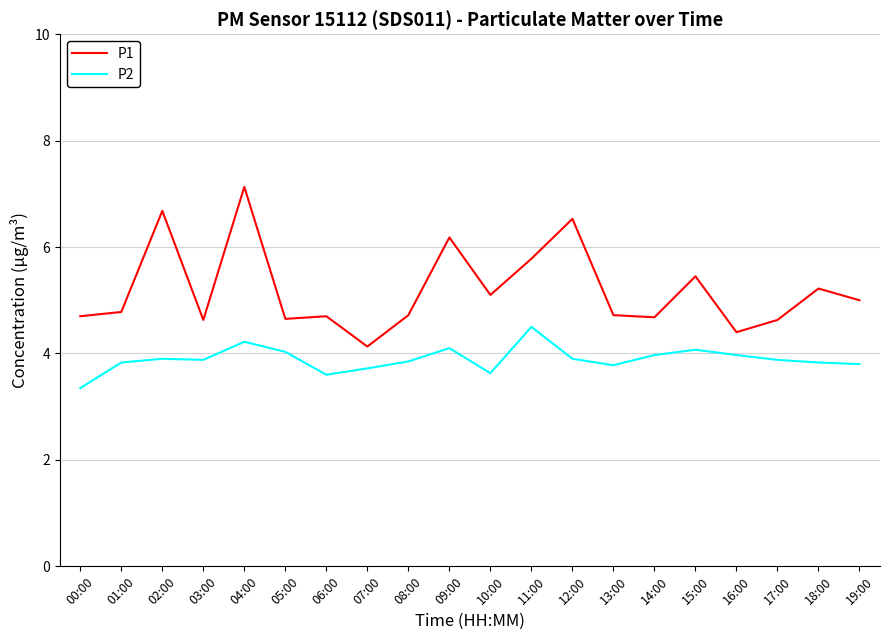

List the series in order of their overall mean, lowest first.

P2, P1